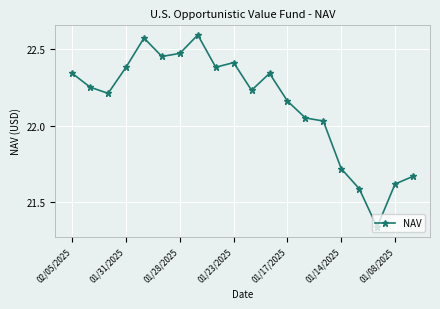

What is the sum of all values?

442.8